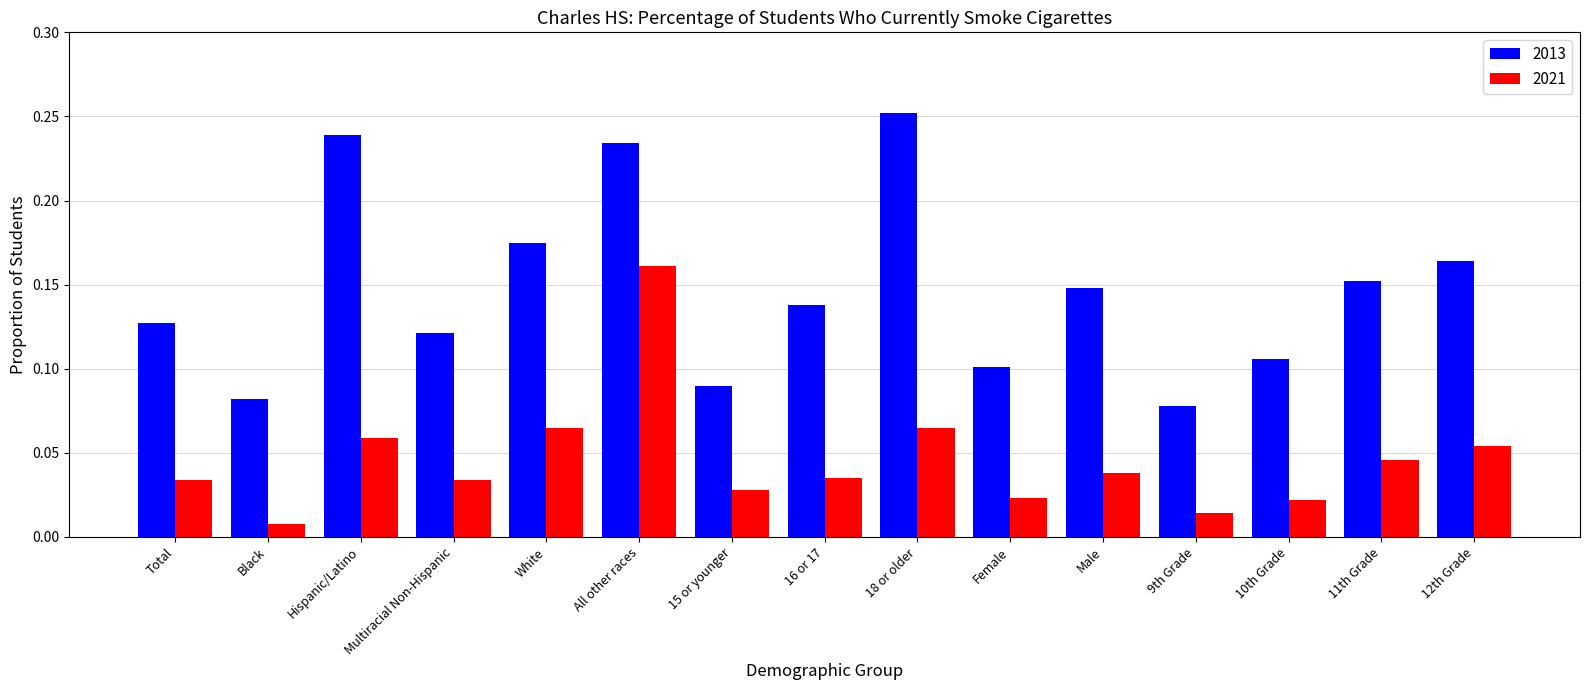

Is the value of 2013 at Black greater than the value of 2021 at White?

Yes